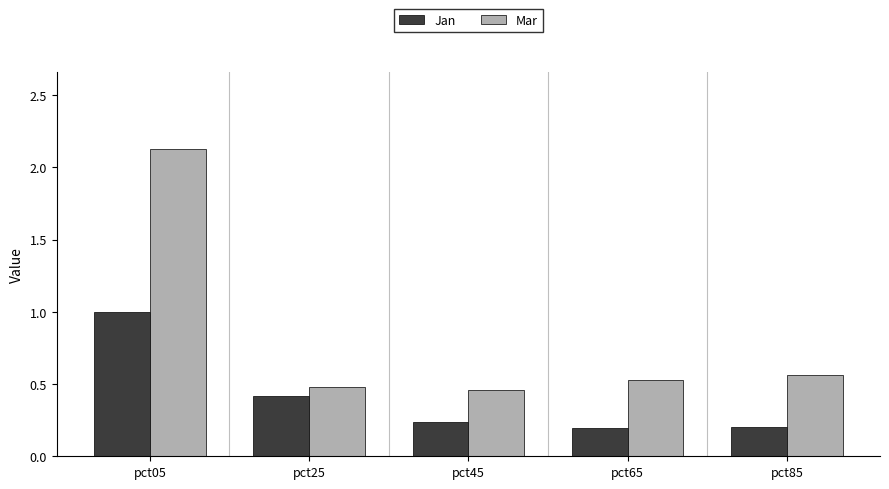

What is the difference between the maximum and minimum values in the Mar series?

1.7